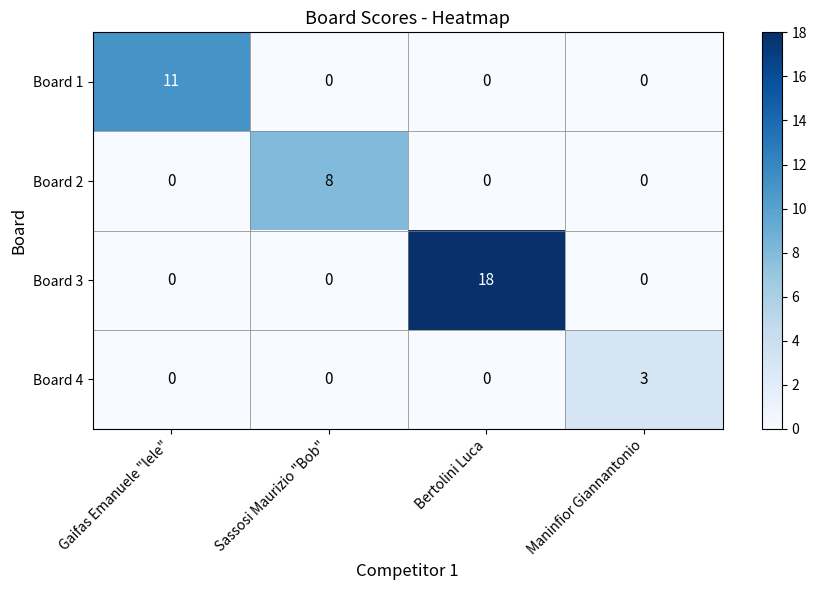

What is the total value across all series at Gaifas Emanuele "lele"?

11